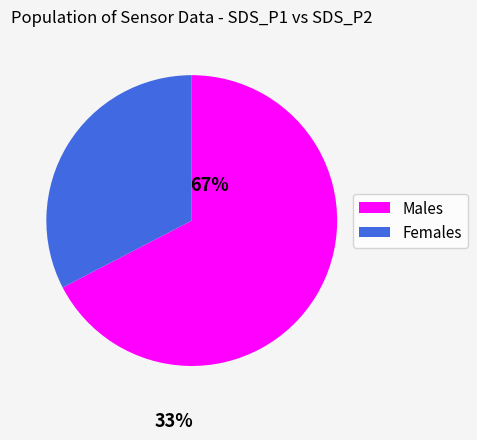

Which slice is the largest?

Males